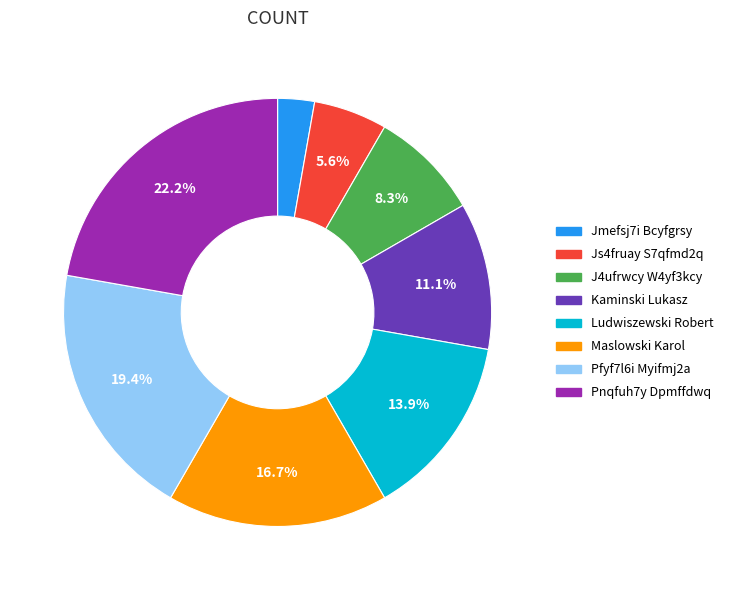

To the nearest percent, what is the combined percentage of Js4fruay S7qfmd2q and Kaminski Lukasz?

17%